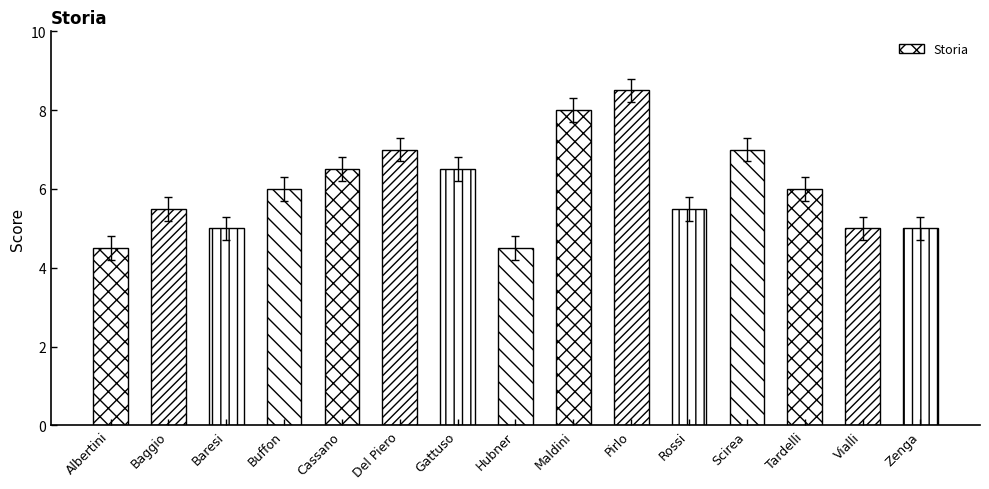

What position from the left is Hubner?

8